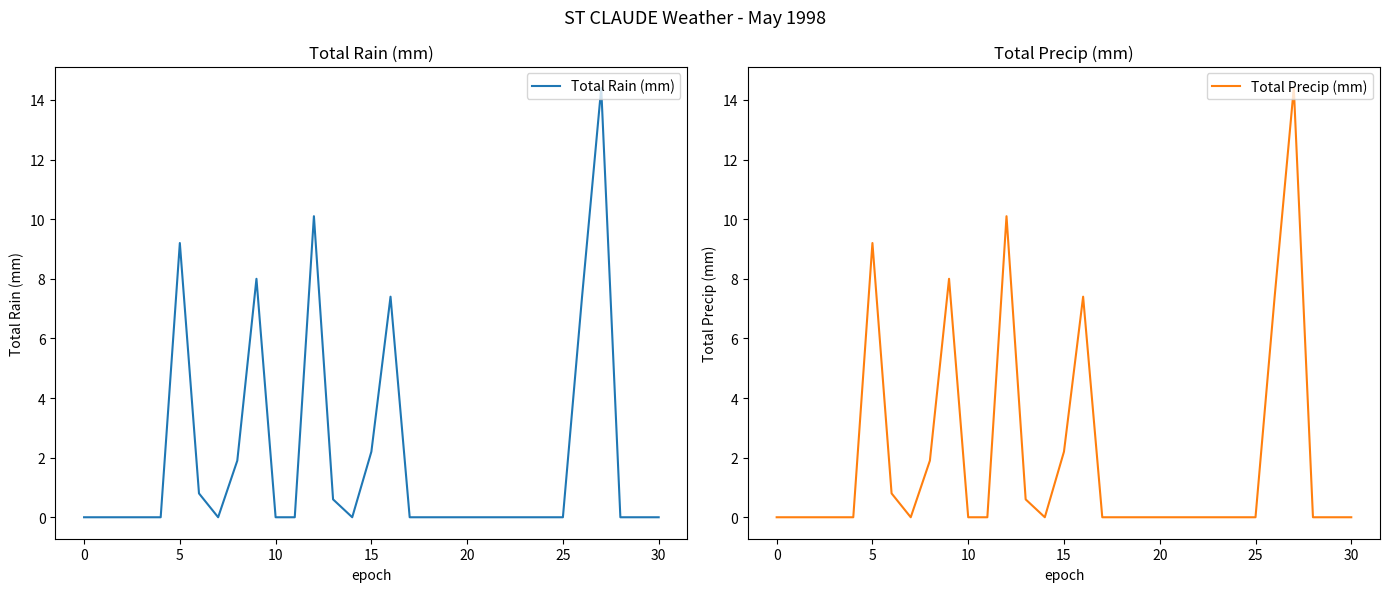

What is the maximum value shown in the chart?

14.4